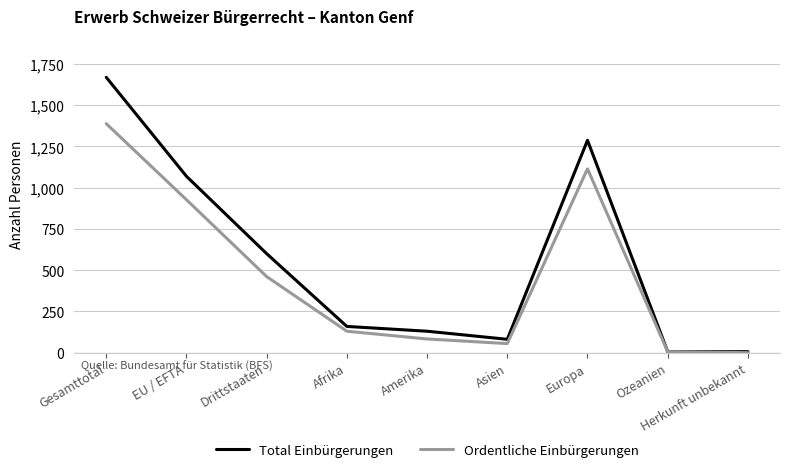

At how many categories does at least one series exceed 963?

3